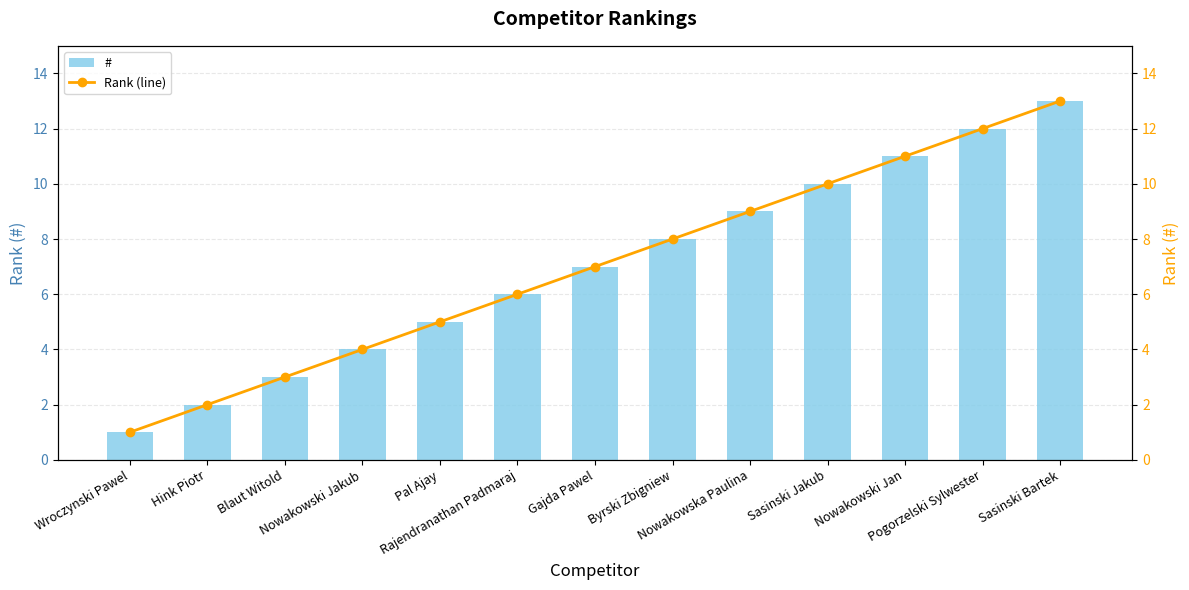

Which series has the widest spread of values?

#